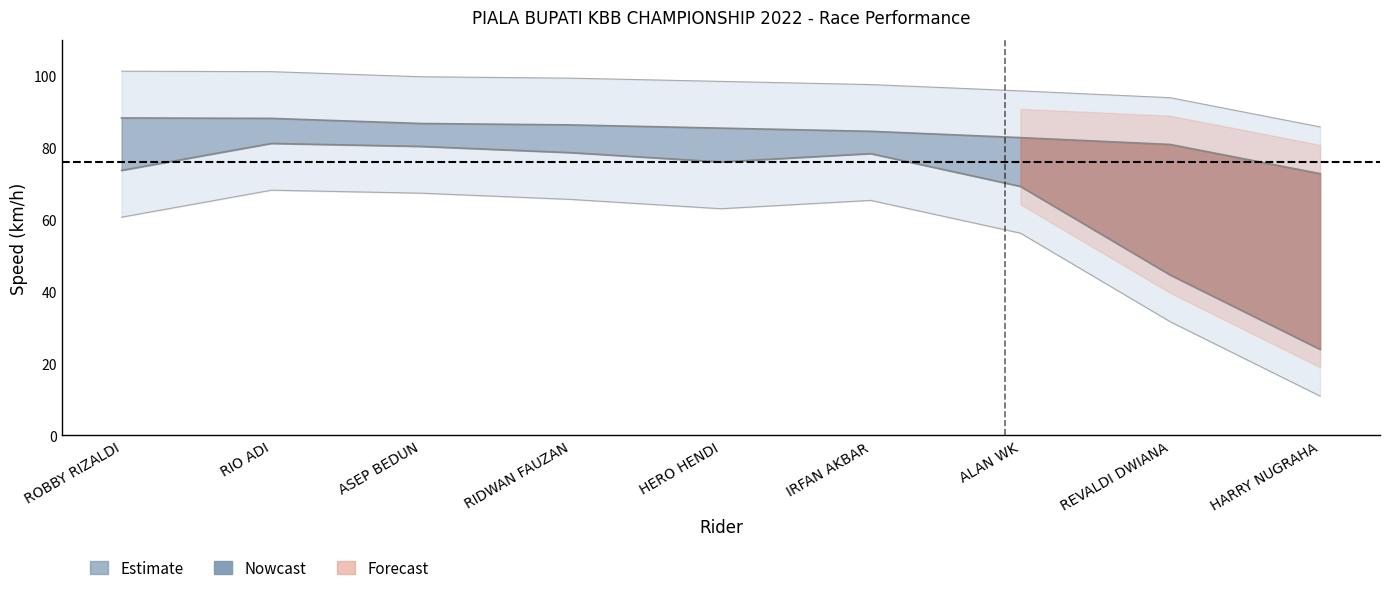

What position from the left is HARRY NUGRAHA?

9